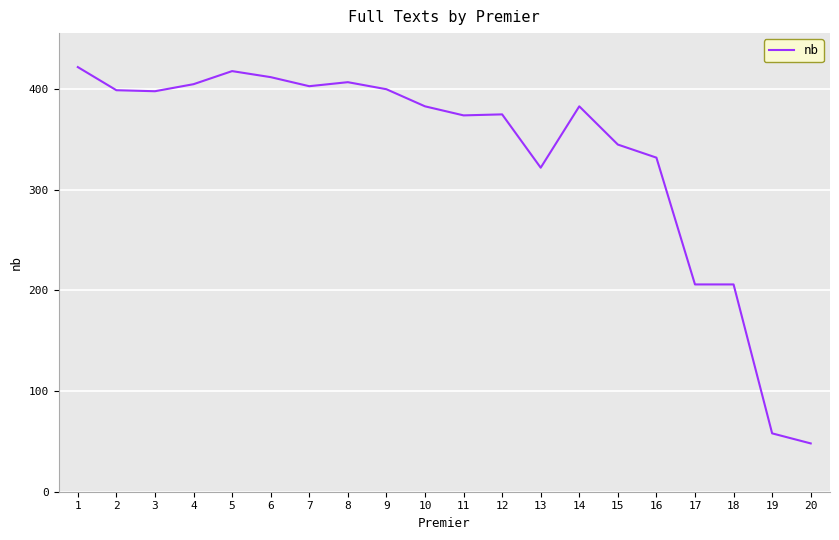

What is the difference between the values at 5 and 10?

35